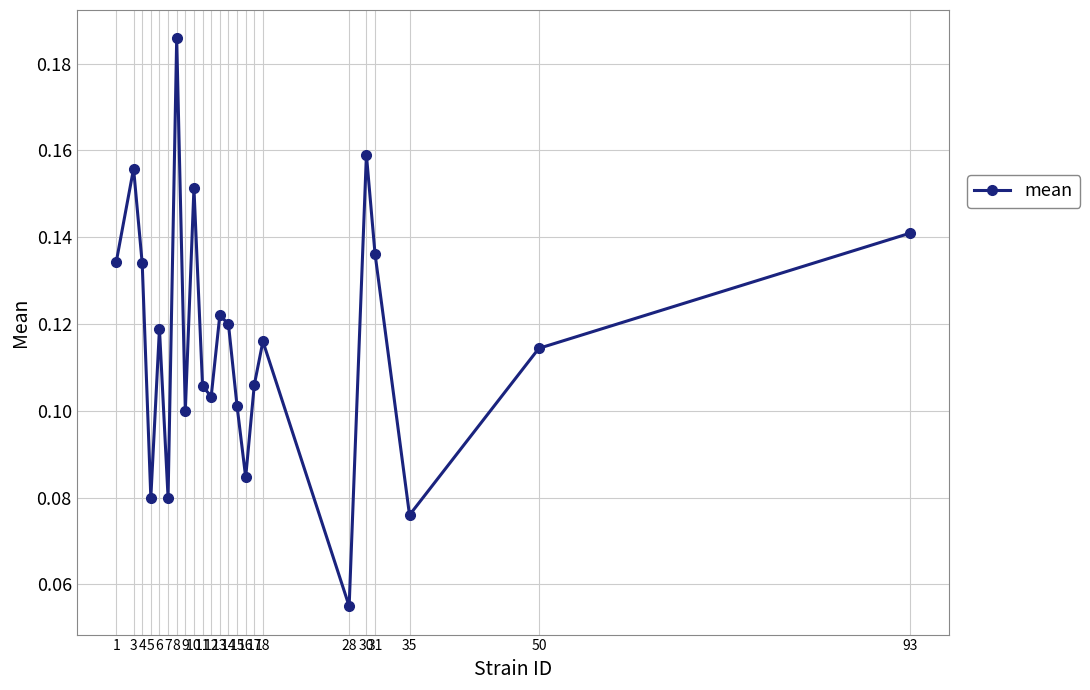

True or false: there are more than 2 points higher than both neighbors.

True